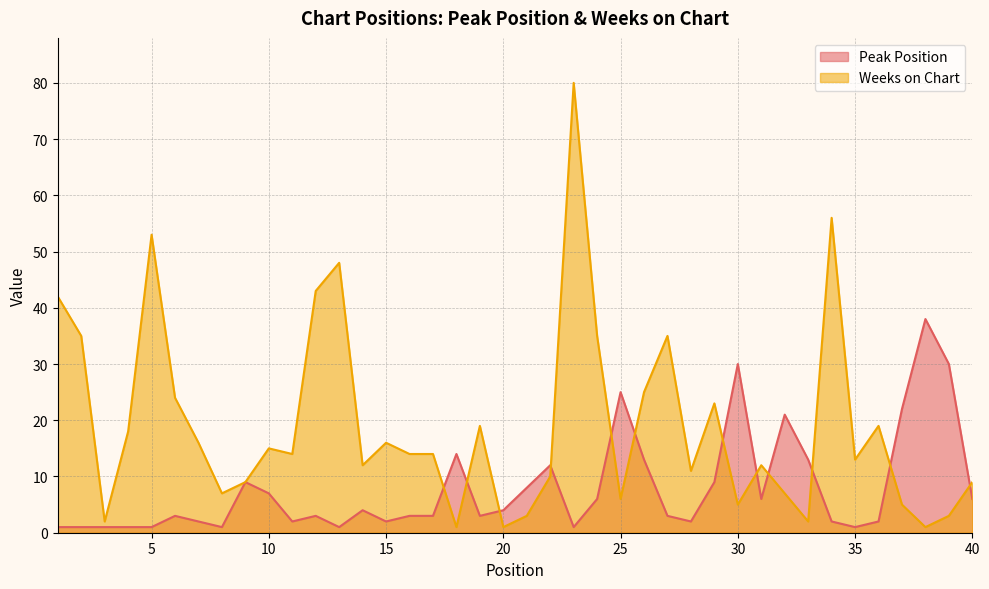

At how many categories does at least one series exceed 17?

21